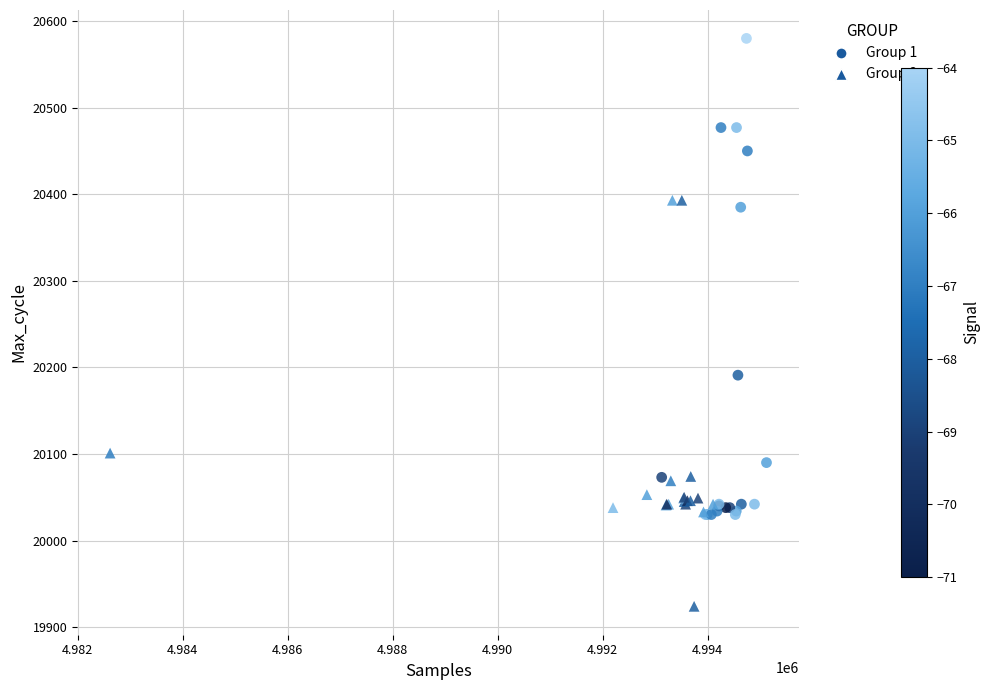

Which series has the widest spread of Y values?

Group 1